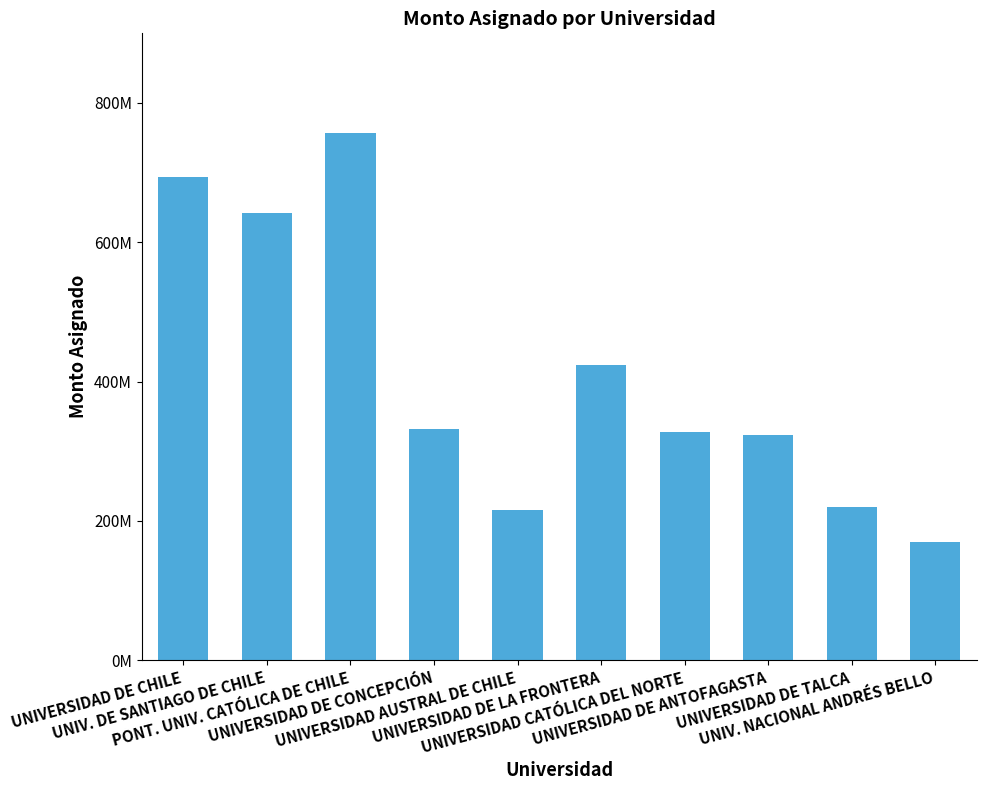

What is the smallest value displayed?

170275400.0